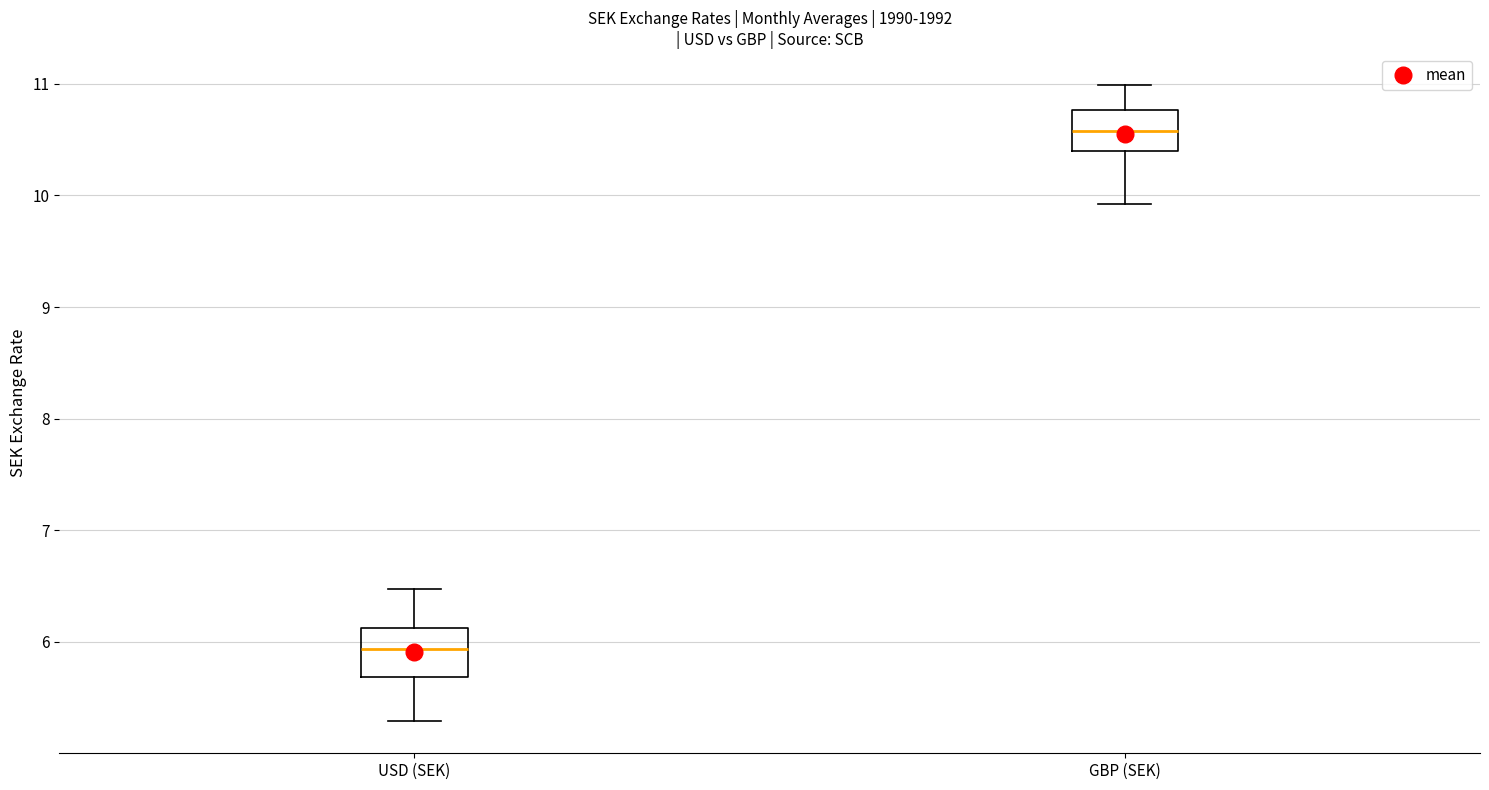

Reading left to right, transcribe this box plot: for each box, give where its median line is, the range the box spans, and where its two whiskers end, as read against the y-axis. The values are not printed on the chart, so give them approximately, as read against the axis.

USD (SEK): median 5.9, box 5.7 to 6.1, whiskers 5.3 to 6.5
GBP (SEK): median 10.6, box 10.4 to 10.8, whiskers 9.9 to 11.0